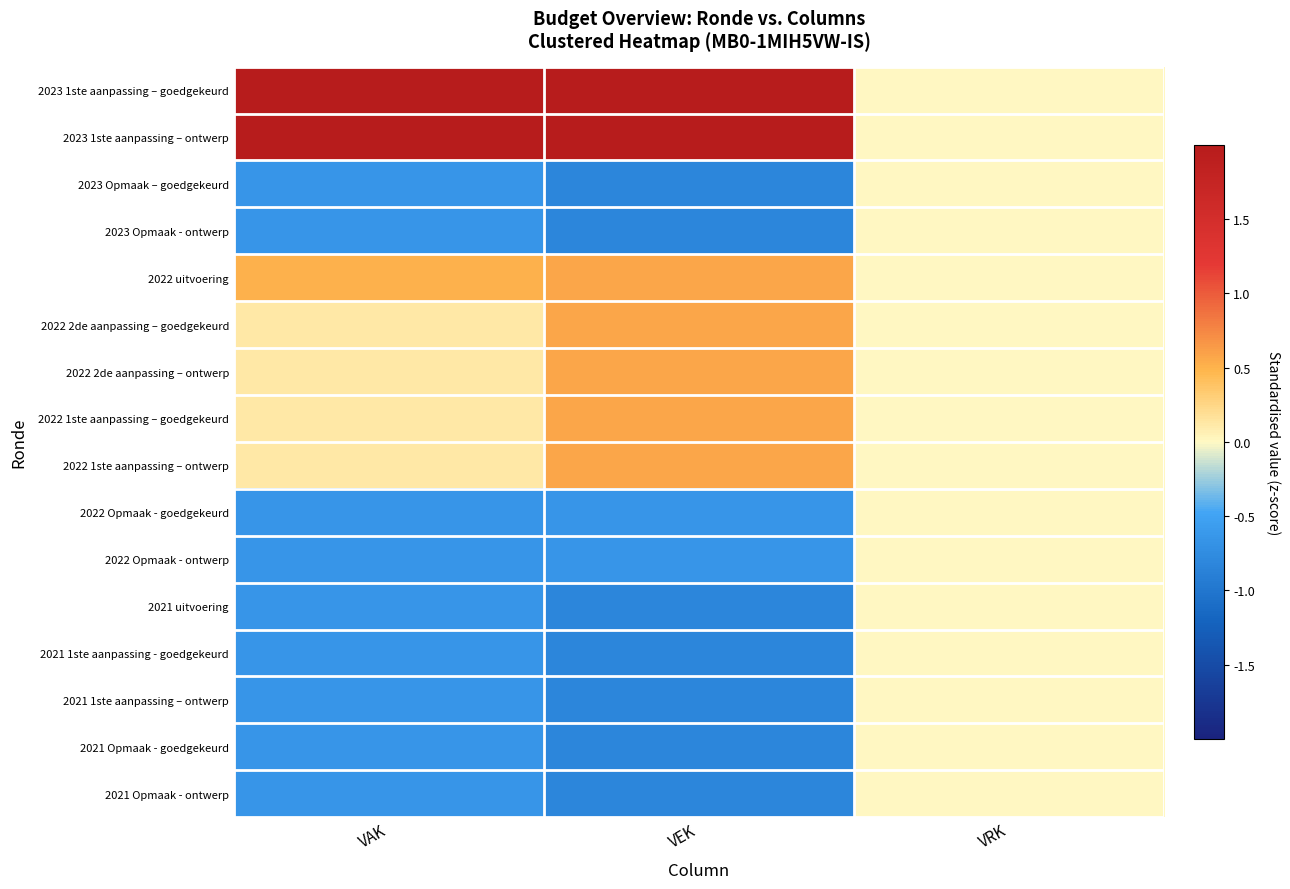

Reading right to left, extract all data points from this chart.

2023 1ste aanpassing – goedgekeurd: VRK=0.0	VEK=2.1	VAK=2.4
2023 1ste aanpassing – ontwerp: VRK=0.0	VEK=2.1	VAK=2.4
2023 Opmaak – goedgekeurd: VRK=0.0	VEK=-0.8	VAK=-0.6
2023 Opmaak - ontwerp: VRK=0.0	VEK=-0.8	VAK=-0.6
2022 uitvoering: VRK=0.0	VEK=0.6	VAK=0.5
2022 2de aanpassing – goedgekeurd: VRK=0.0	VEK=0.6	VAK=0.1
2022 2de aanpassing – ontwerp: VRK=0.0	VEK=0.6	VAK=0.1
2022 1ste aanpassing – goedgekeurd: VRK=0.0	VEK=0.6	VAK=0.1
2022 1ste aanpassing – ontwerp: VRK=0.0	VEK=0.6	VAK=0.1
2022 Opmaak - goedgekeurd: VRK=0.0	VEK=-0.7	VAK=-0.6
2022 Opmaak - ontwerp: VRK=0.0	VEK=-0.7	VAK=-0.6
2021 uitvoering: VRK=0.0	VEK=-0.8	VAK=-0.6
2021 1ste aanpassing - goedgekeurd: VRK=0.0	VEK=-0.8	VAK=-0.6
2021 1ste aanpassing – ontwerp: VRK=0.0	VEK=-0.8	VAK=-0.6
2021 Opmaak - goedgekeurd: VRK=0.0	VEK=-0.8	VAK=-0.6
2021 Opmaak - ontwerp: VRK=0.0	VEK=-0.8	VAK=-0.6